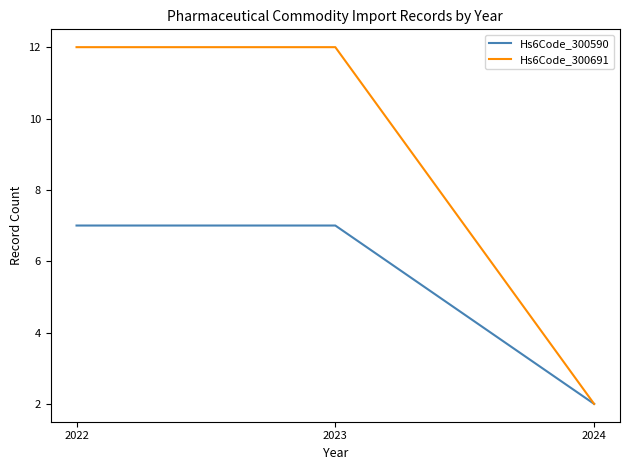

The Hs6Code_300691 series shows 21 at 2023. True or false?

False